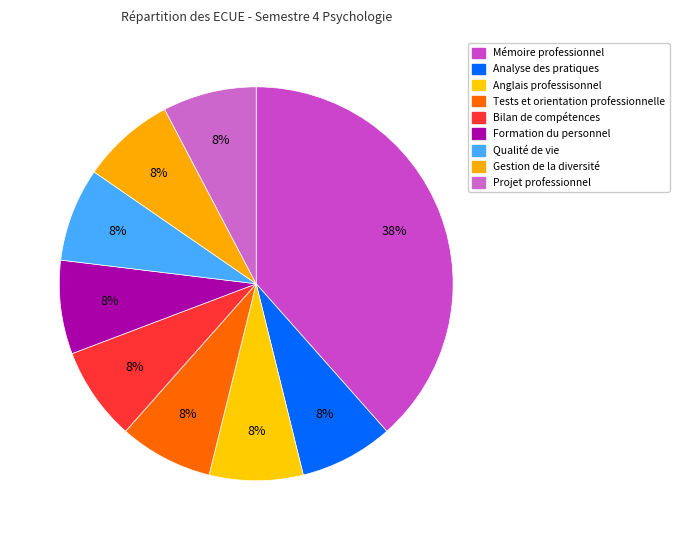

To the nearest percent, what percentage of the pie is Gestion de la diversité?

8%